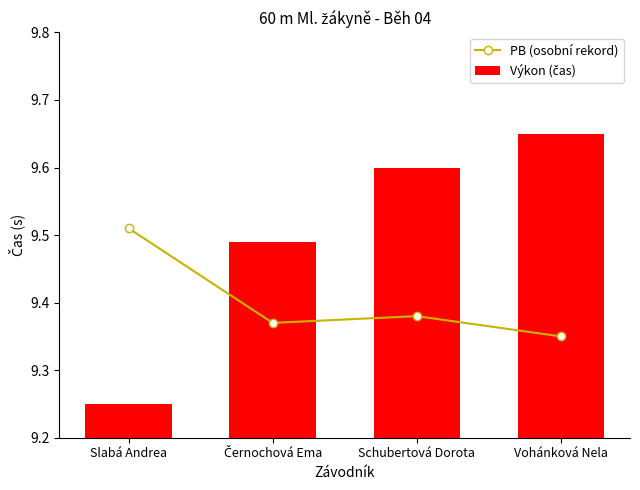

True or false: Výkon (čas) has a value of 9.2 at Slabá Andrea.

True